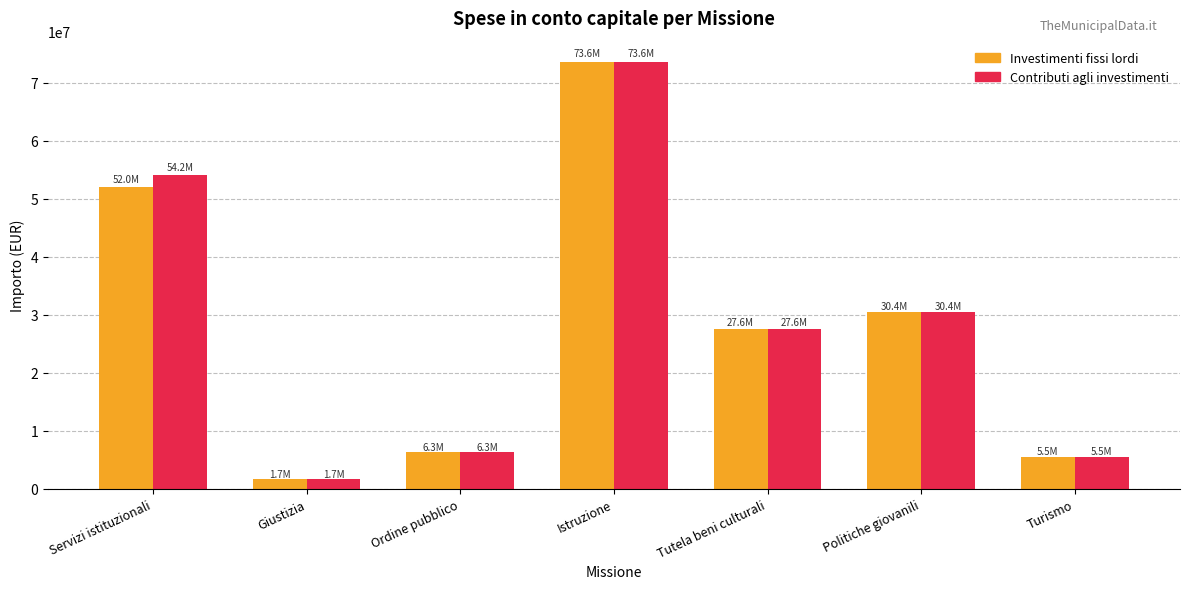

What is the total value across all series at Politiche giovanili?

60808578.9